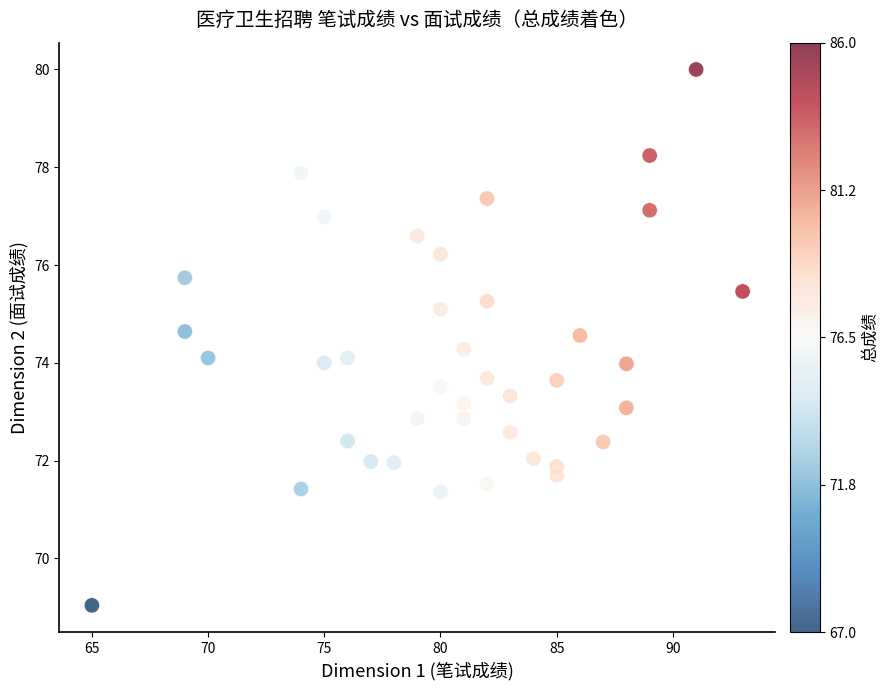

What is the range of X values (max minus min)?

28.0